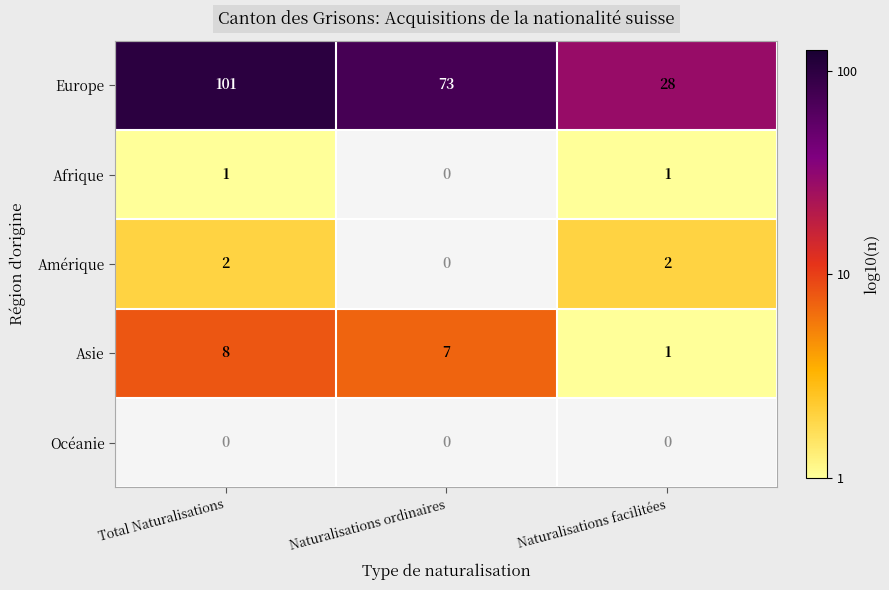

Is the value of Afrique at Naturalisations facilitées greater than the value of Amérique at Total Naturalisations?

No